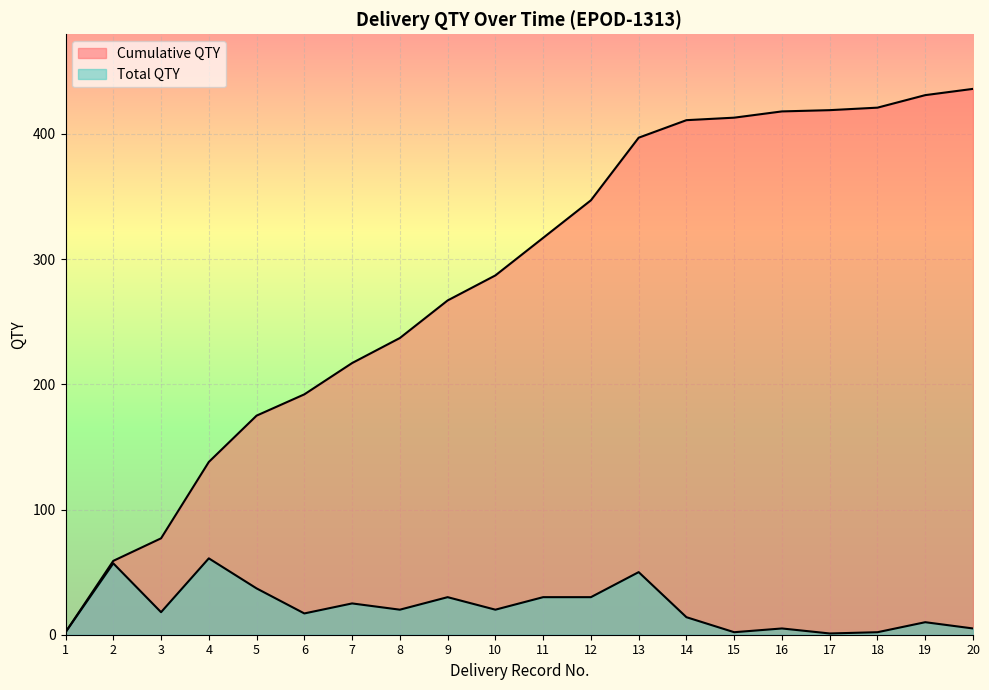

At which category is the sum across all series the highest?

13